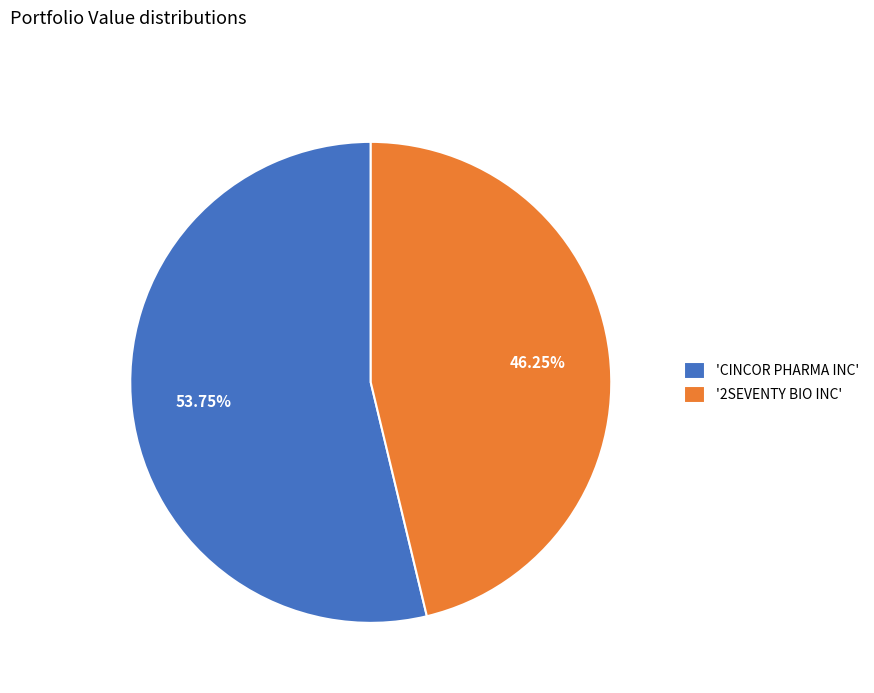

Which slice represents more than half of the pie?

'CINCOR PHARMA INC'